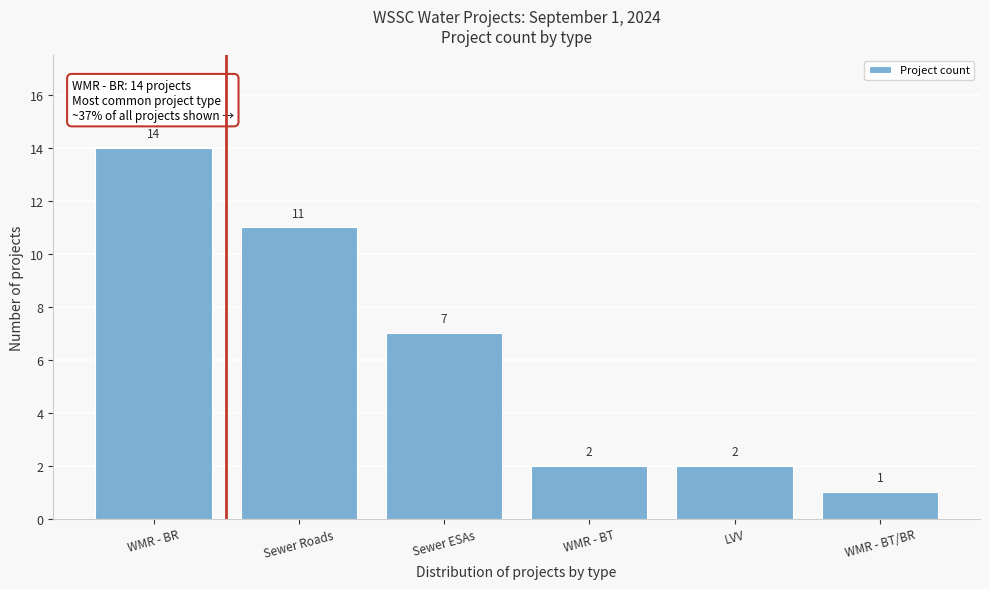

Reading right to left, extract all data points from this chart.

1	2	2	7	11	14